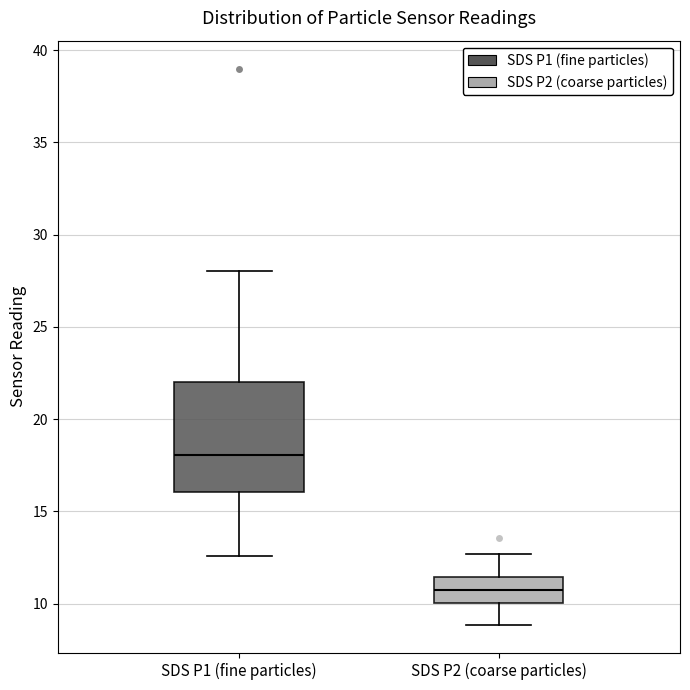

Where does the lower whisker of the box for SDS P1 (fine particles) end on the y-axis? The values are not printed on the chart, so give them approximately, as read against the axis.

12.5